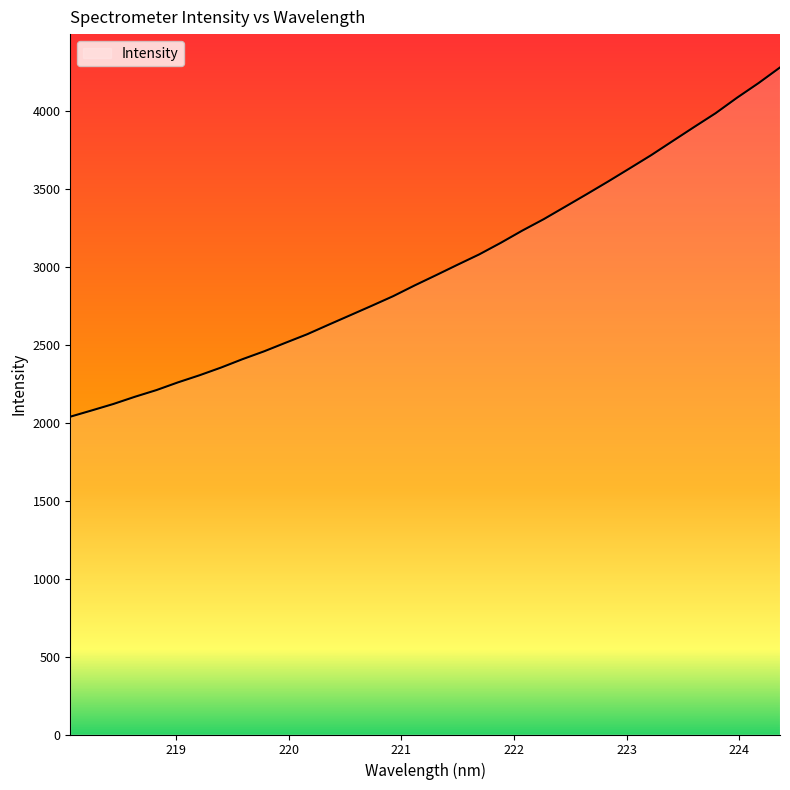

What is the smallest value displayed?

2040.0